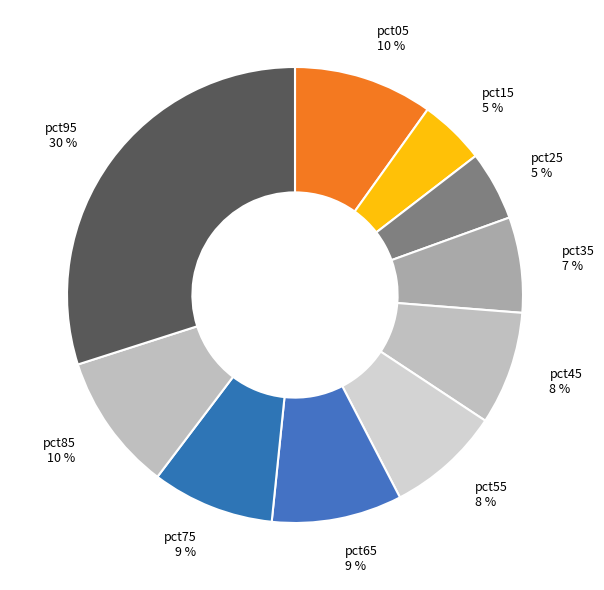

The pct45 slice represents 8% of the pie. True or false?

True